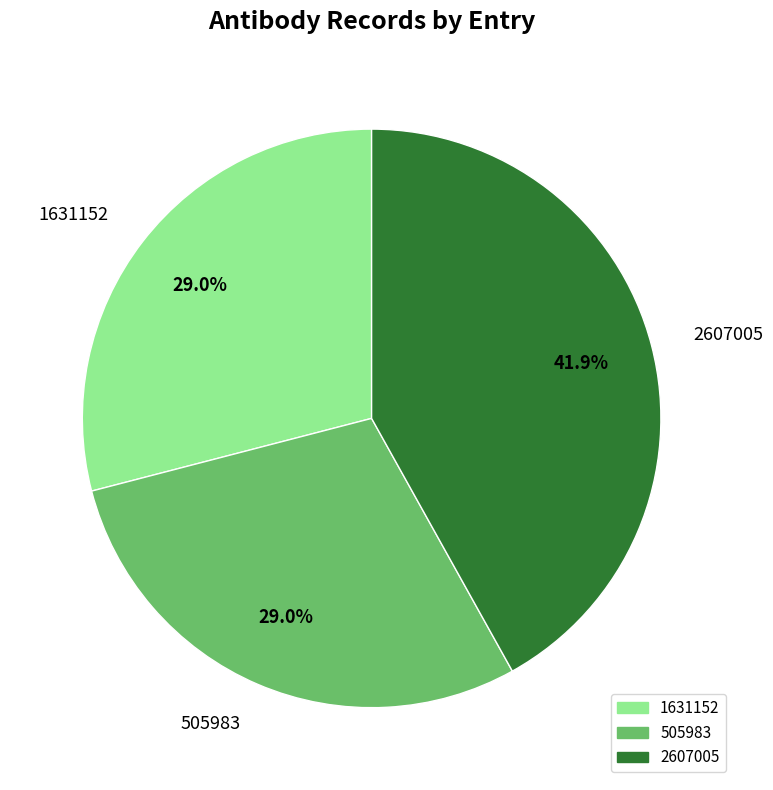

How many slices are in this pie chart?

3